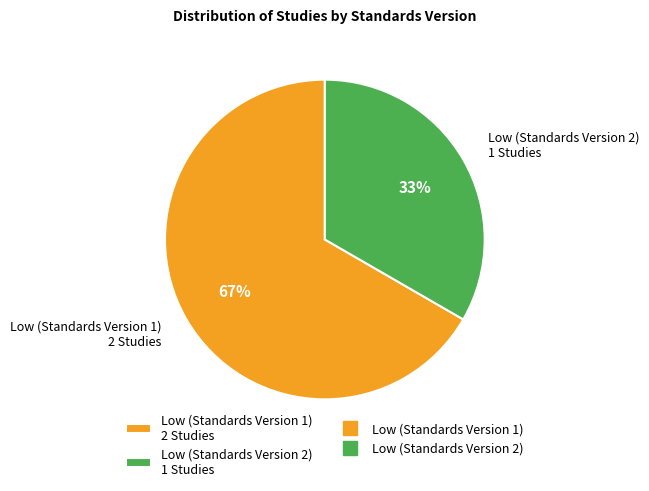

Is it true that Low (Standards Version 2) is 33% of the pie?

True